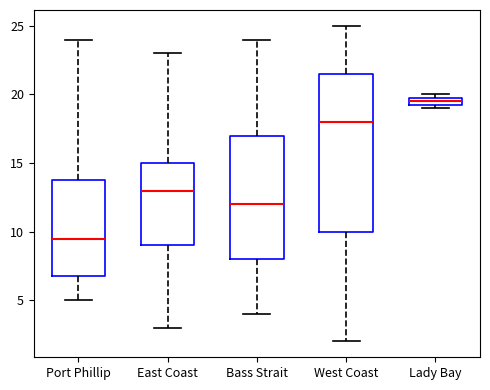

Which box's median line is the lowest?

Port Phillip